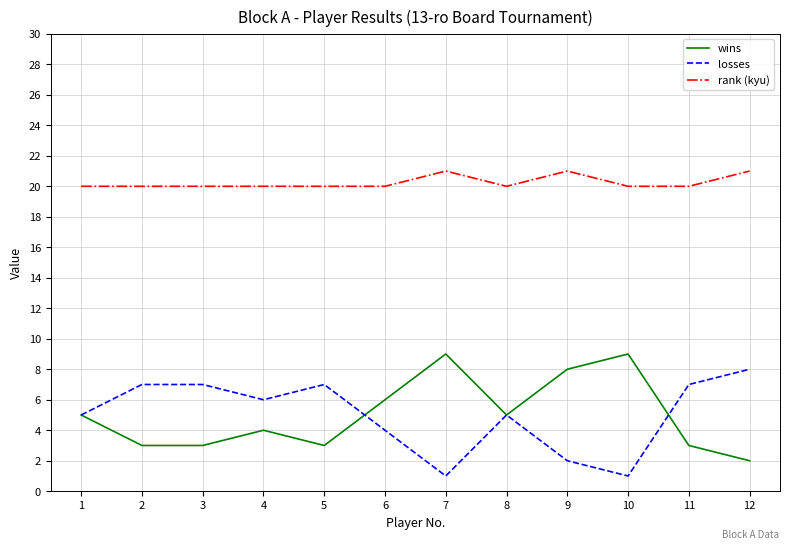

How many wins values are between 3 and 8?

9